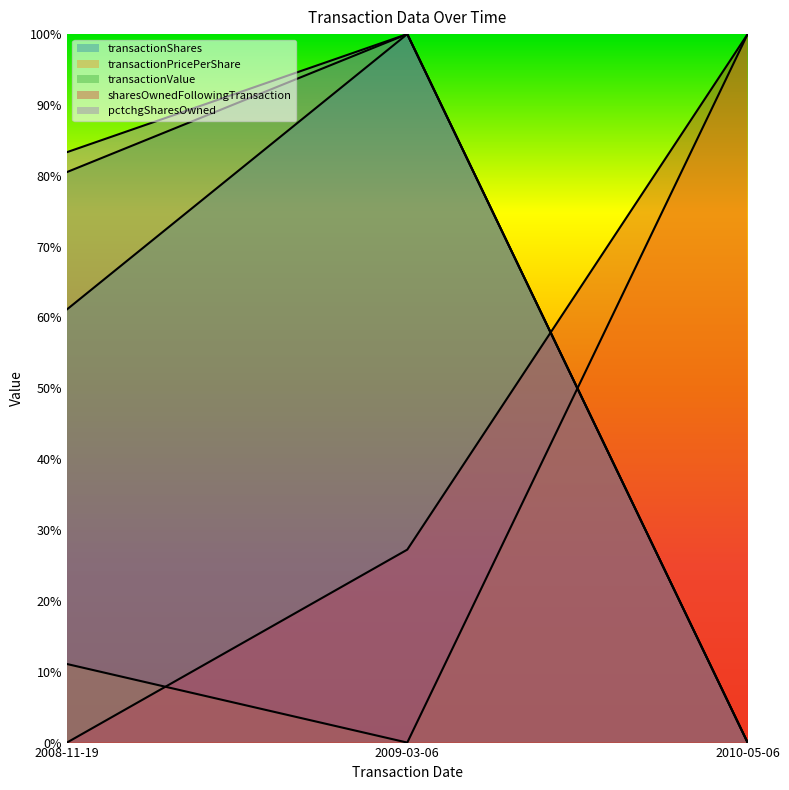

Reading left to right, transcribe all the data shown in this chart.

transactionShares: 0.6	1.0	0.0
transactionPricePerShare: 0.1	0.0	1.0
transactionValue: 0.8	1.0	0.0
sharesOwnedFollowingTransaction: 0.0	0.3	1.0
pctchgSharesOwned: 0.8	1.0	0.0